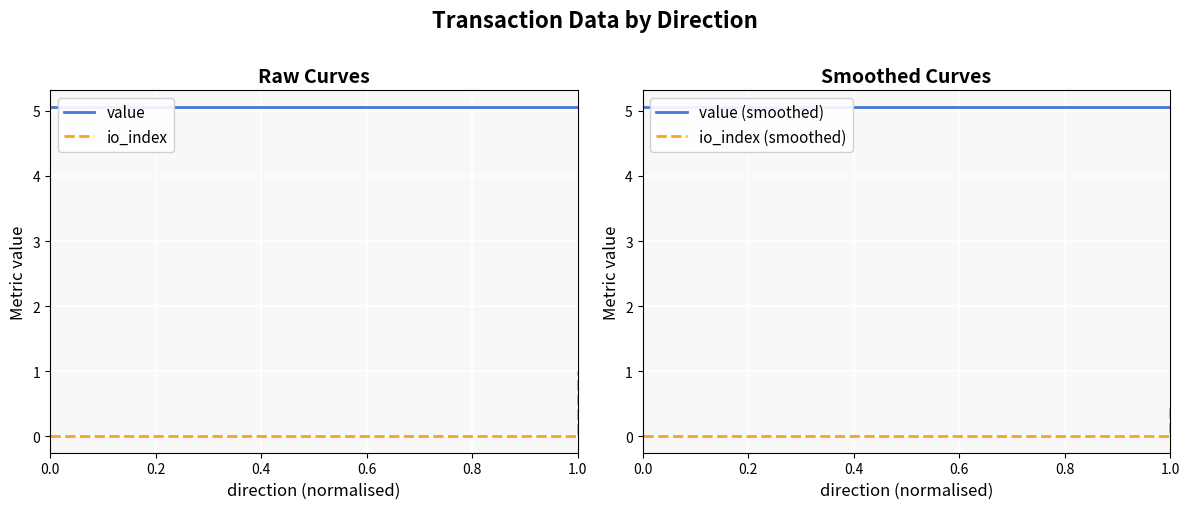

What is the sum of all value (smoothed) values?

20.3